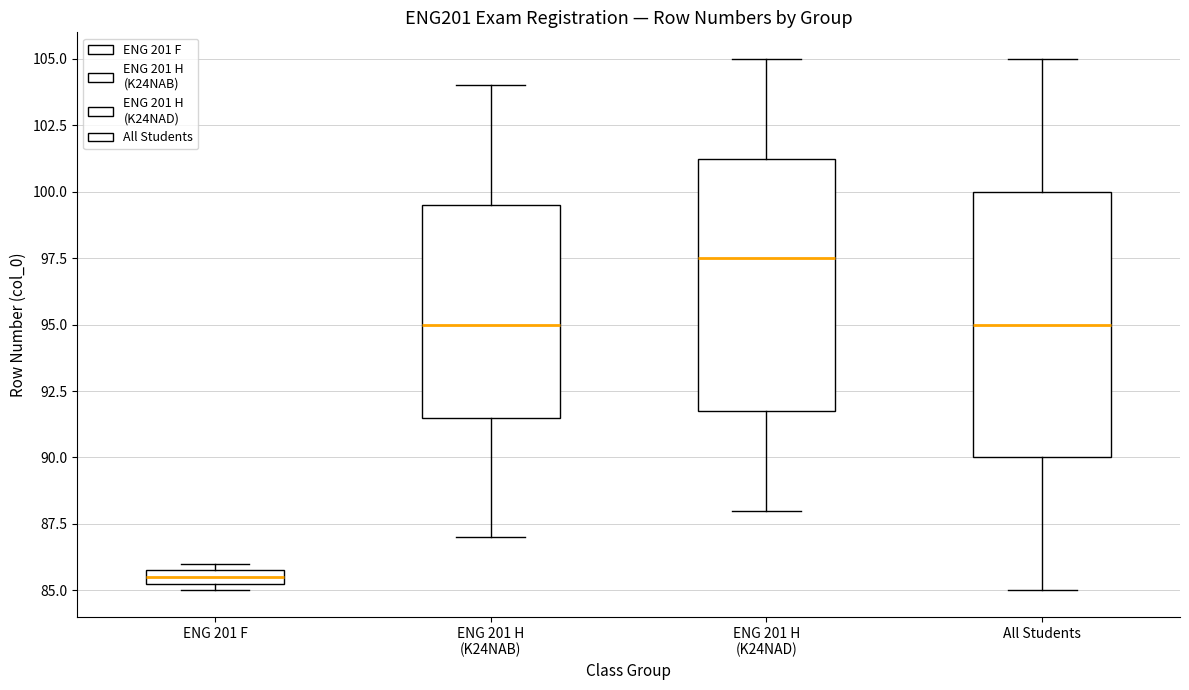

Comparing the boxes themselves (not the whiskers), which one is the tallest?

All Students